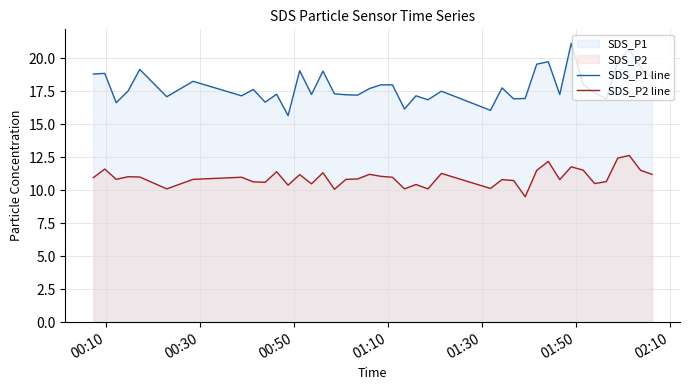

What is the maximum value for SDS_P2 line?

12.6